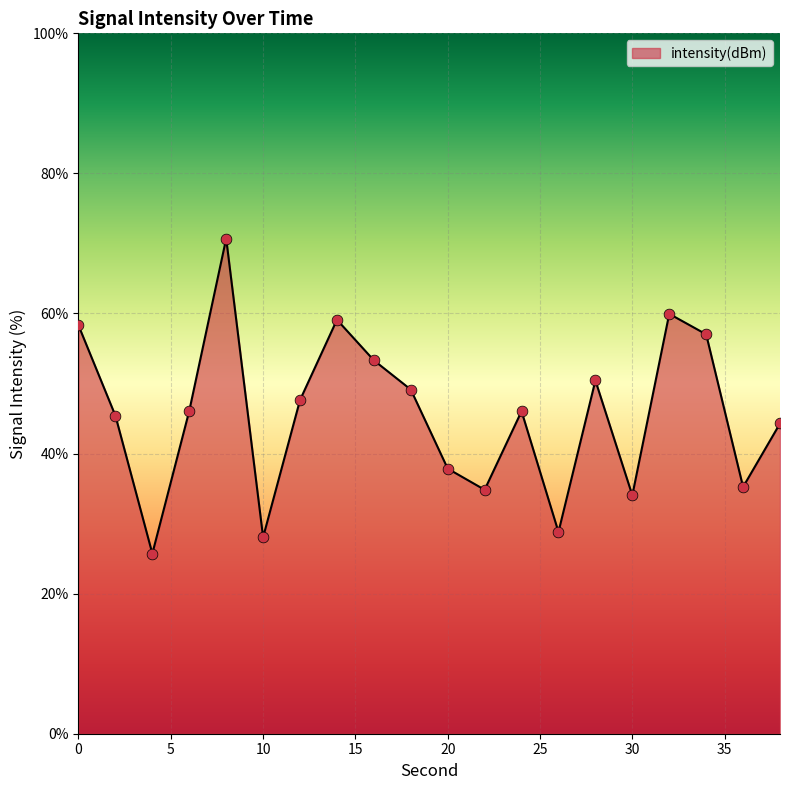

What is the difference between the maximum and minimum values?

45.0